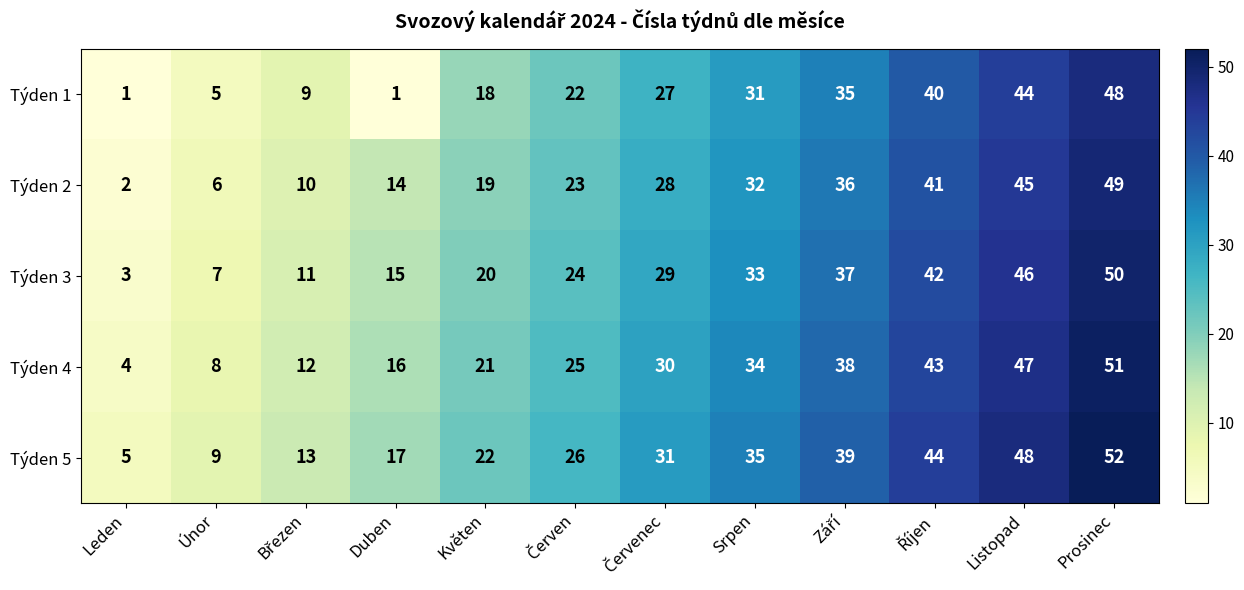

What is the minimum value for Týden 3?

3